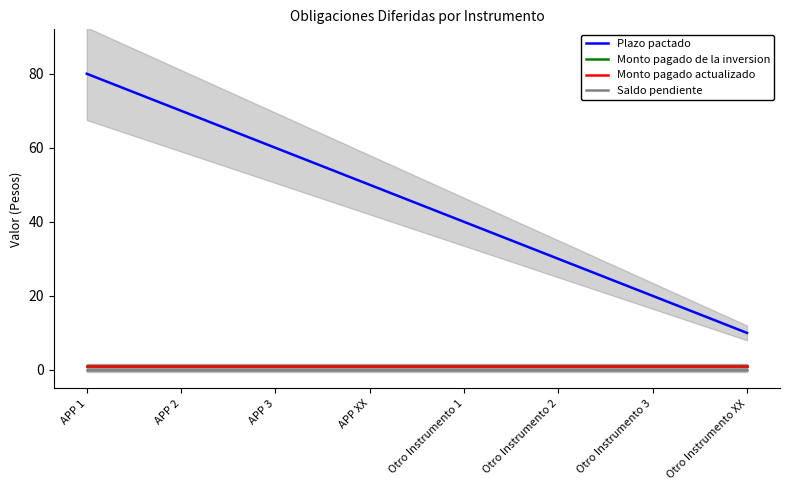

Count the number of categories in the chart.

8